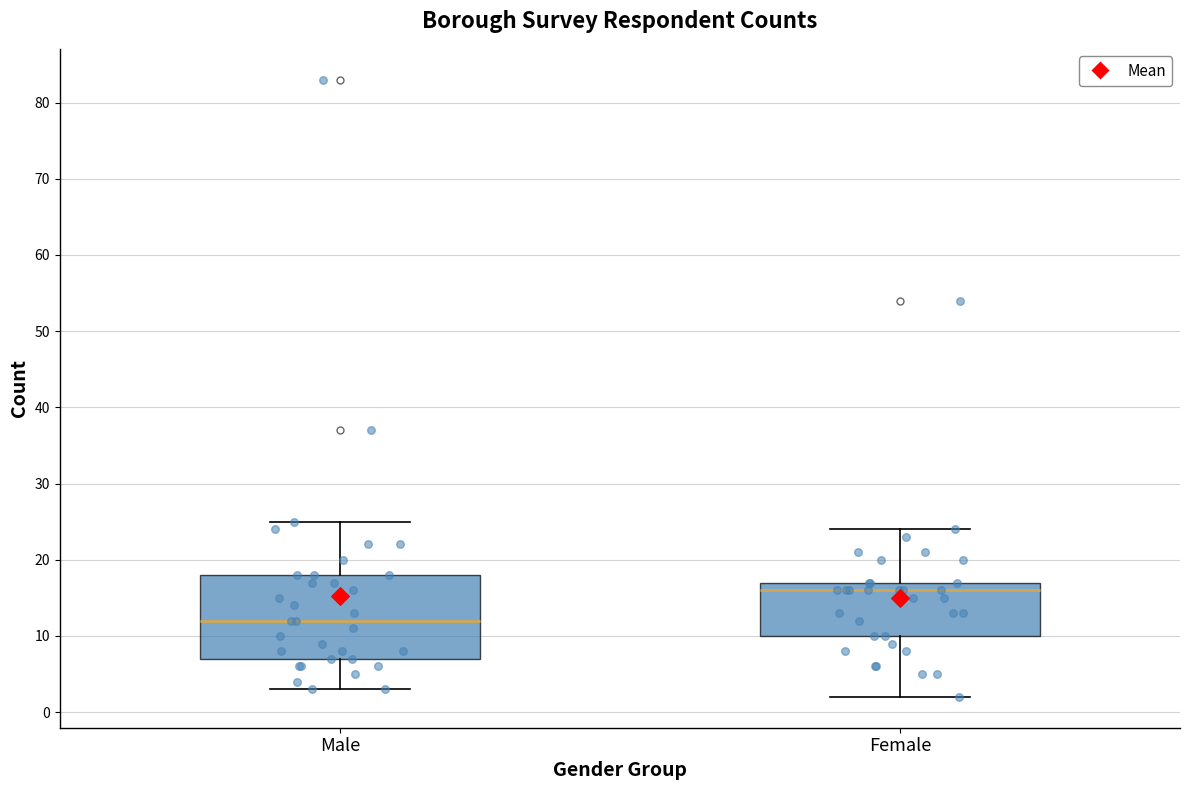

Reading left to right, transcribe this box plot: for each box, give where its median line is, the range the box spans, and where its two whiskers end, as read against the y-axis. The values are not printed on the chart, so give them approximately, as read against the axis.

Male: median 12, box 7 to 18, whiskers 3 to 25
Female: median 16, box 10 to 17, whiskers 2 to 24